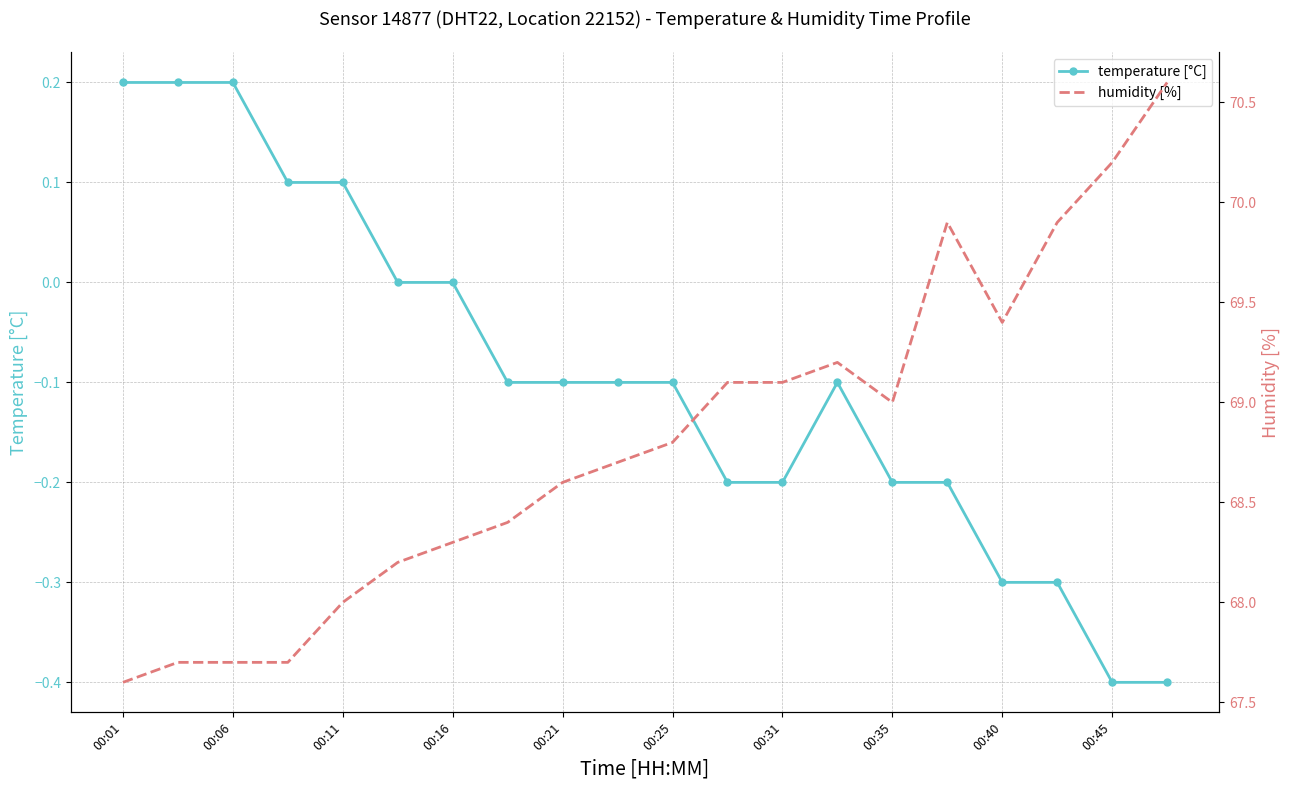

The value of temperature [°C] at 00:35 is -0.2. True or false?

True